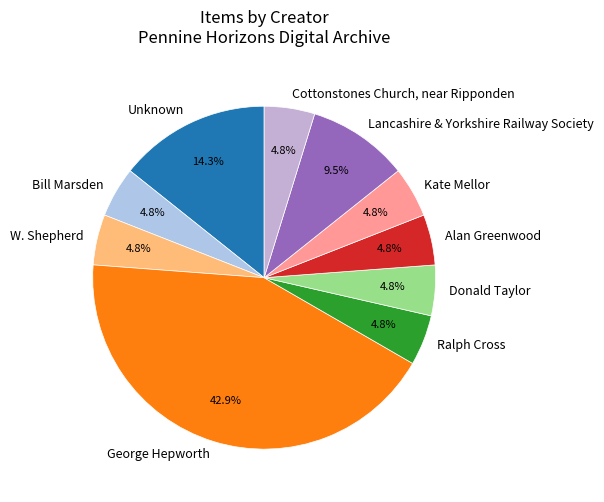

What is the largest slice in the pie chart?

George Hepworth